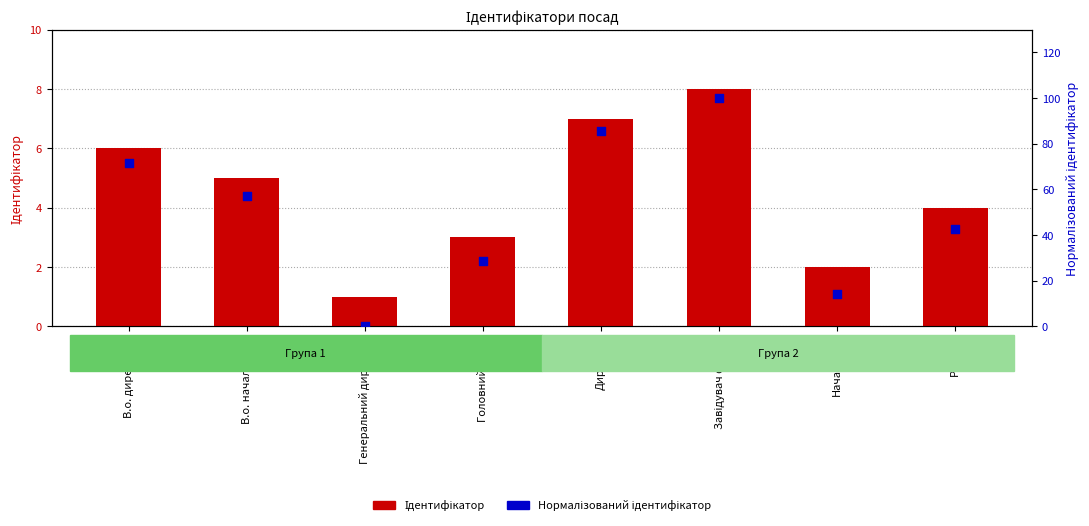

Which series has the largest total across all categories?

Нормалізований ідентифікатор (0–100)